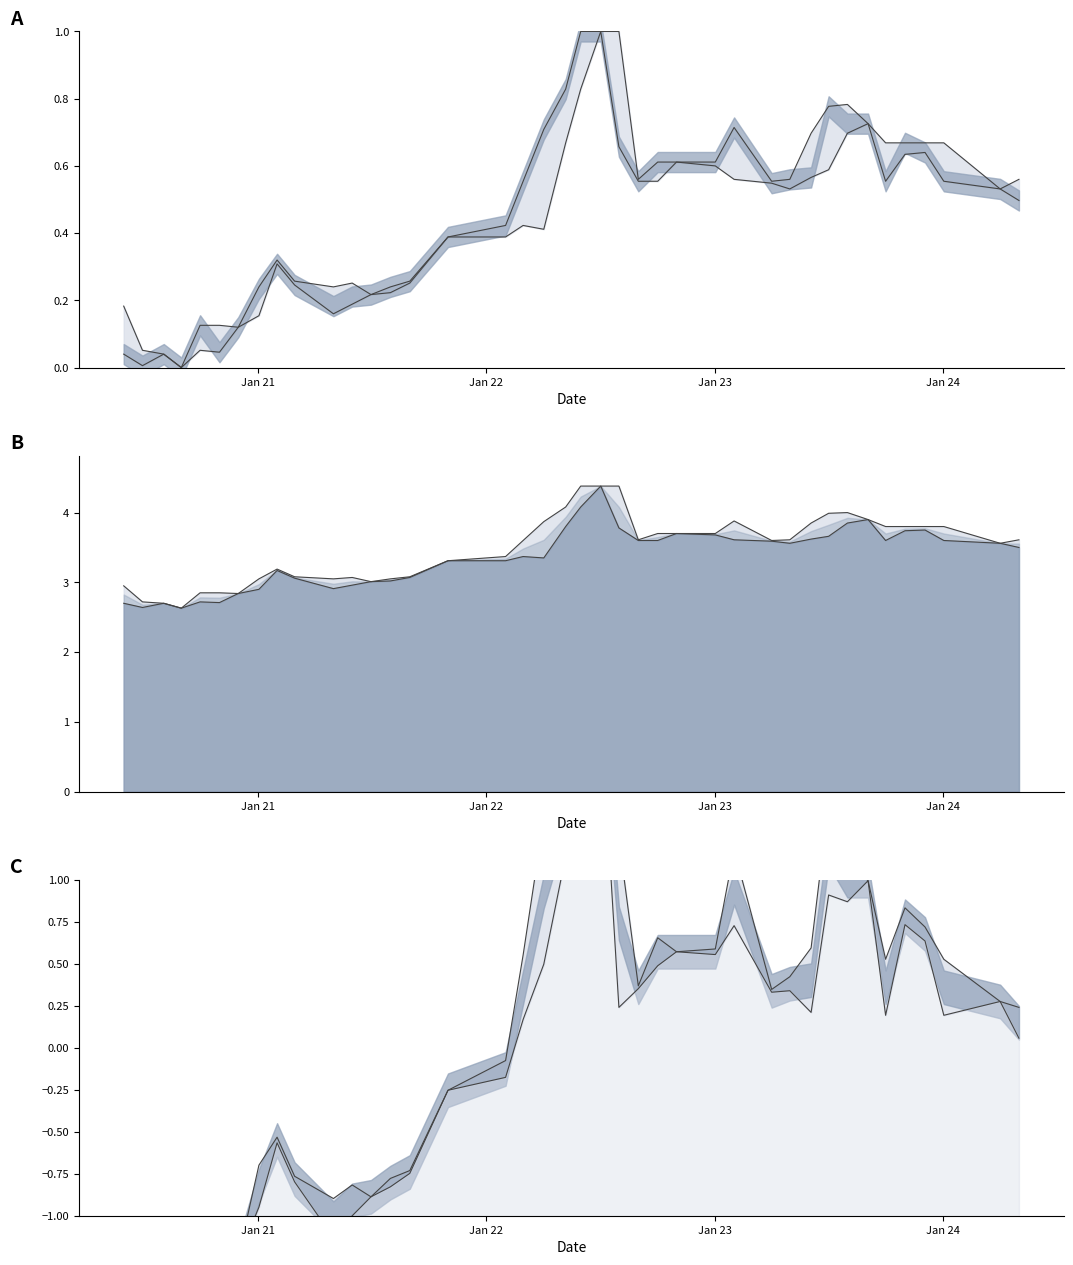

What is the value of the Low line point at the 35th from the left?

3.6